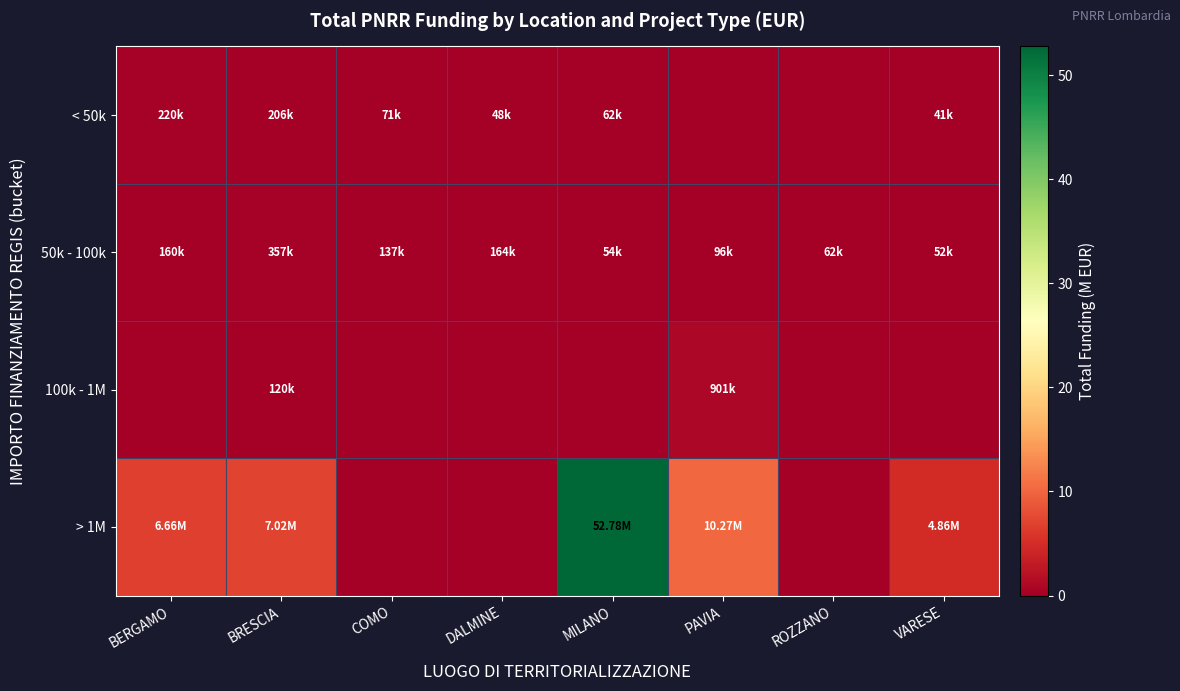

How many categories are shown in the chart?

8